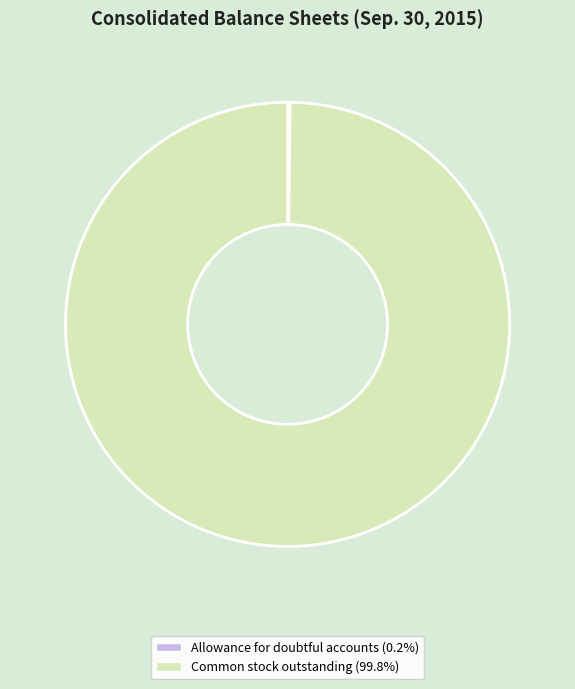

Does any single category account for the majority?

Yes